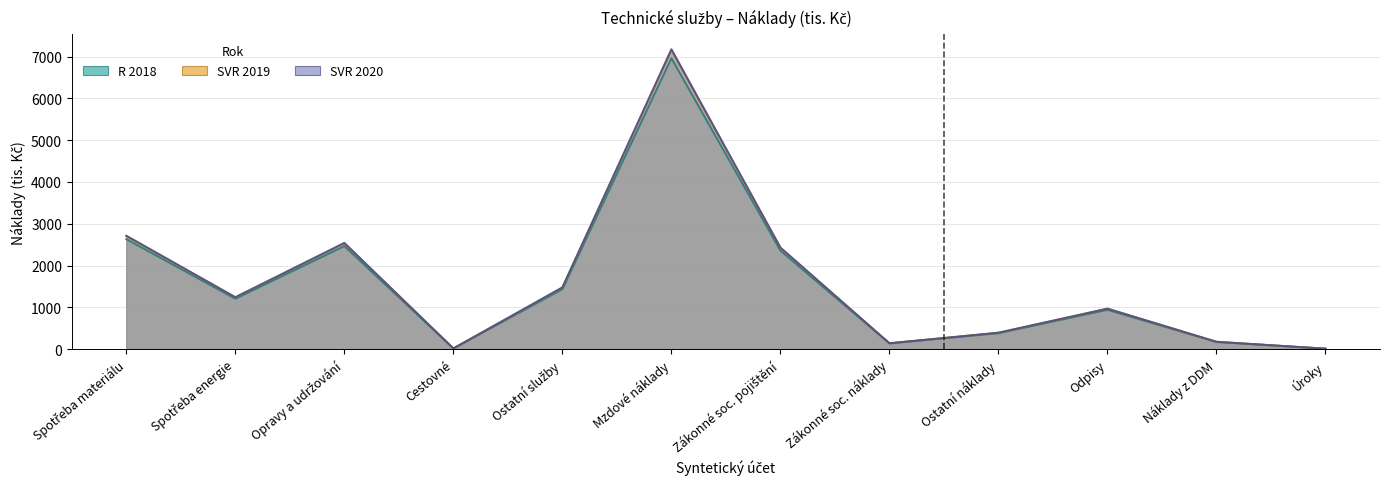

Reading left to right, list all the values displayed in this chart.

R 2018: 2631.0	1205.0	2465.0	15.0	1433.0	6960.0	2357.0	136.0	381.0	940.0	170.0	10.0
SVR 2019: 2704.7	1238.7	2534.0	15.4	1473.1	7154.9	2423.0	139.8	391.7	966.3	174.8	10.3
SVR 2020: 2712.8	1242.5	2541.6	15.5	1477.5	7176.3	2430.3	140.2	392.8	969.2	175.3	10.3